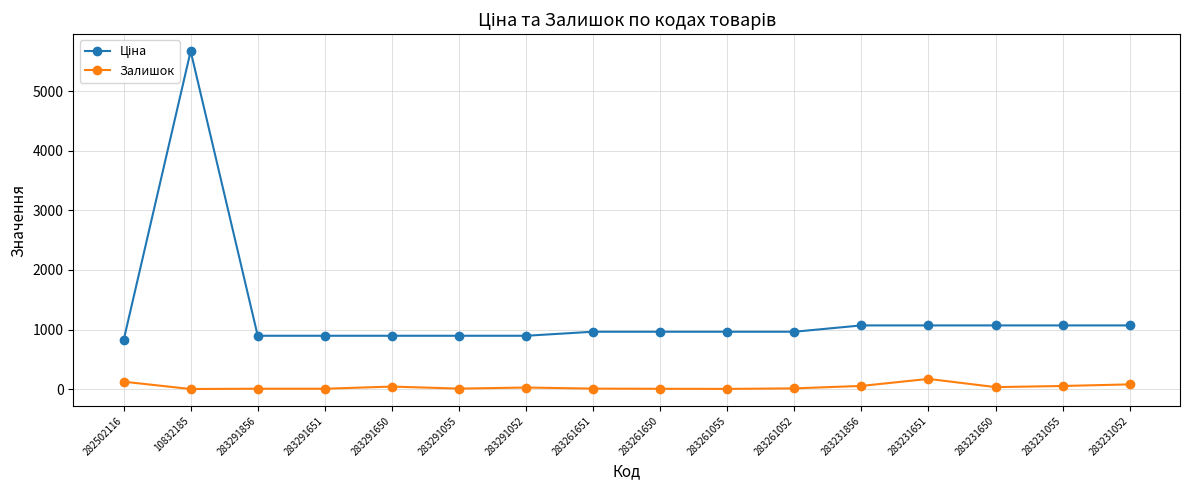

What is the maximum value shown in the chart?

5673.8